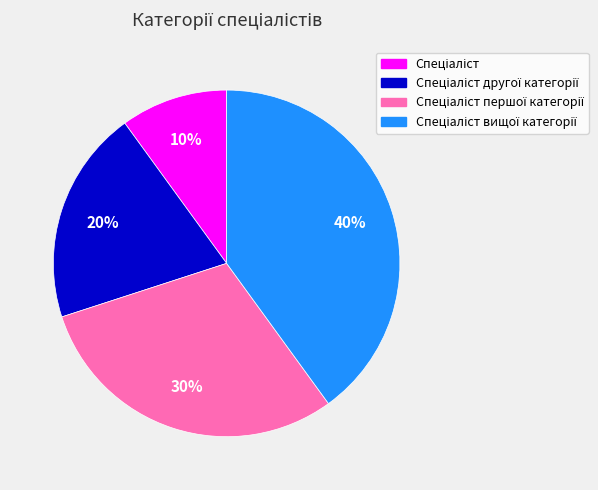

Does any single category account for the majority?

No